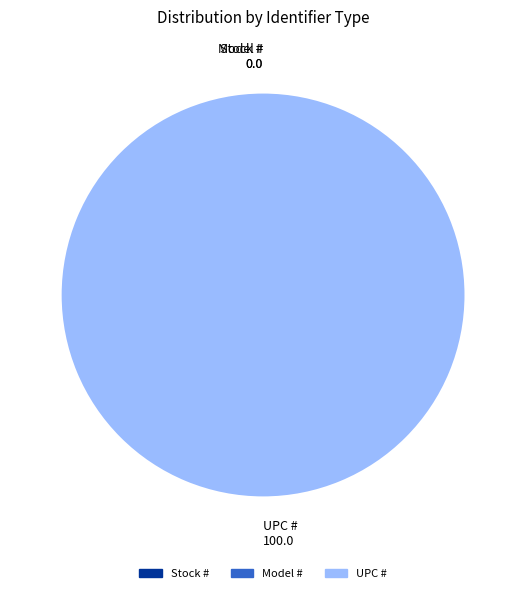

Which category has the smallest portion of the pie?

Stock #